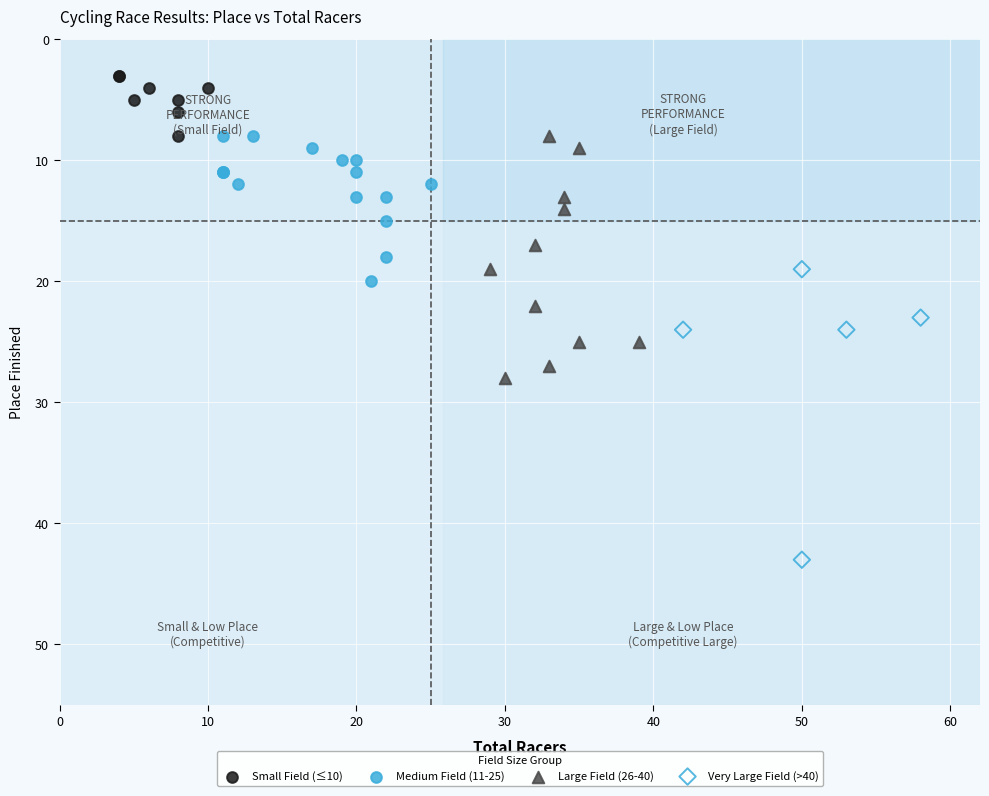

Which series reaches the minimum Y coordinate?

Small Field (≤10)